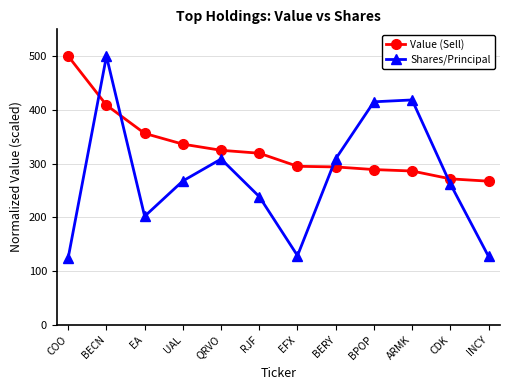

What is the label of the 11th point from the left?

CDK